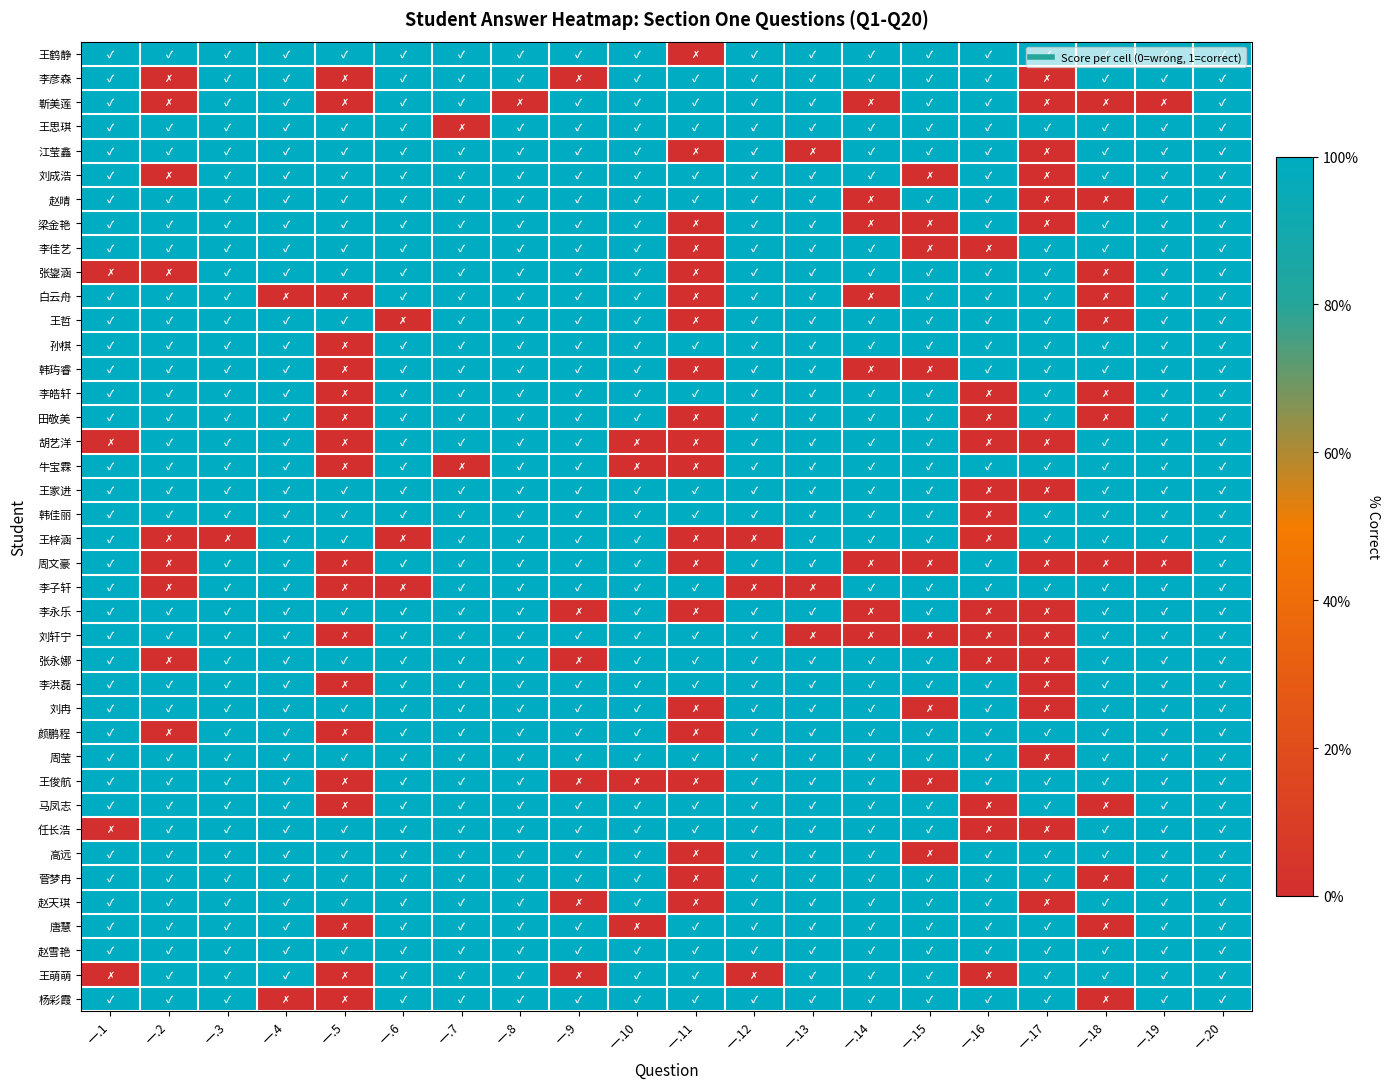

How many series are shown in this chart?

40